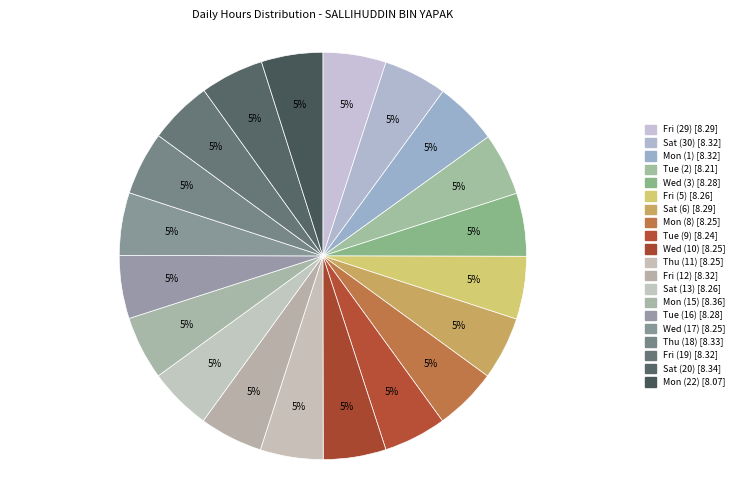

Which slice is the largest?

15-Mon